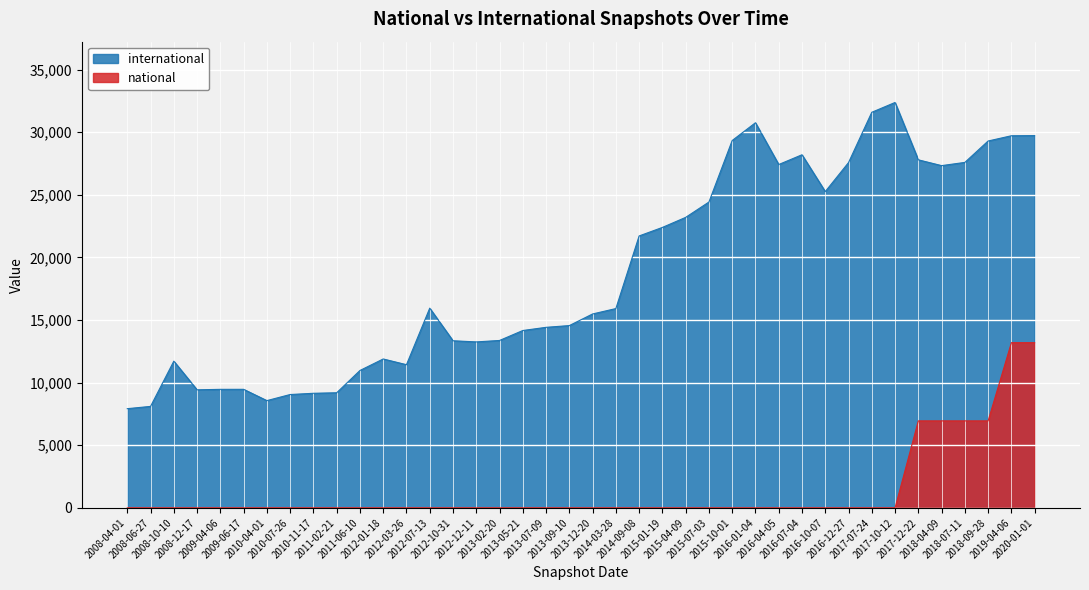

True or false: national and international intersect in this chart.

False